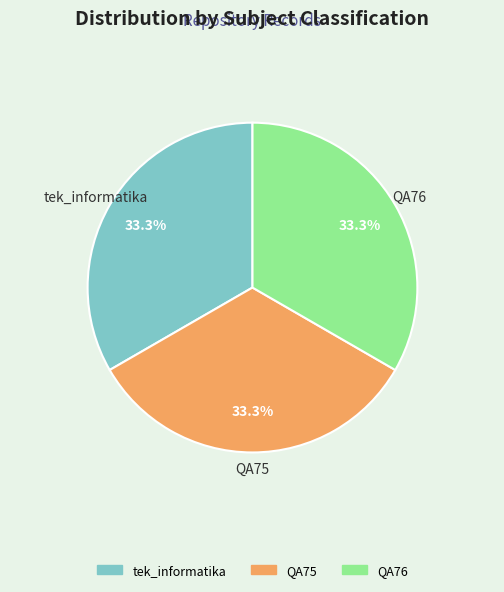

Combined, do tek_informatika and QA76 account for over 50%?

Yes